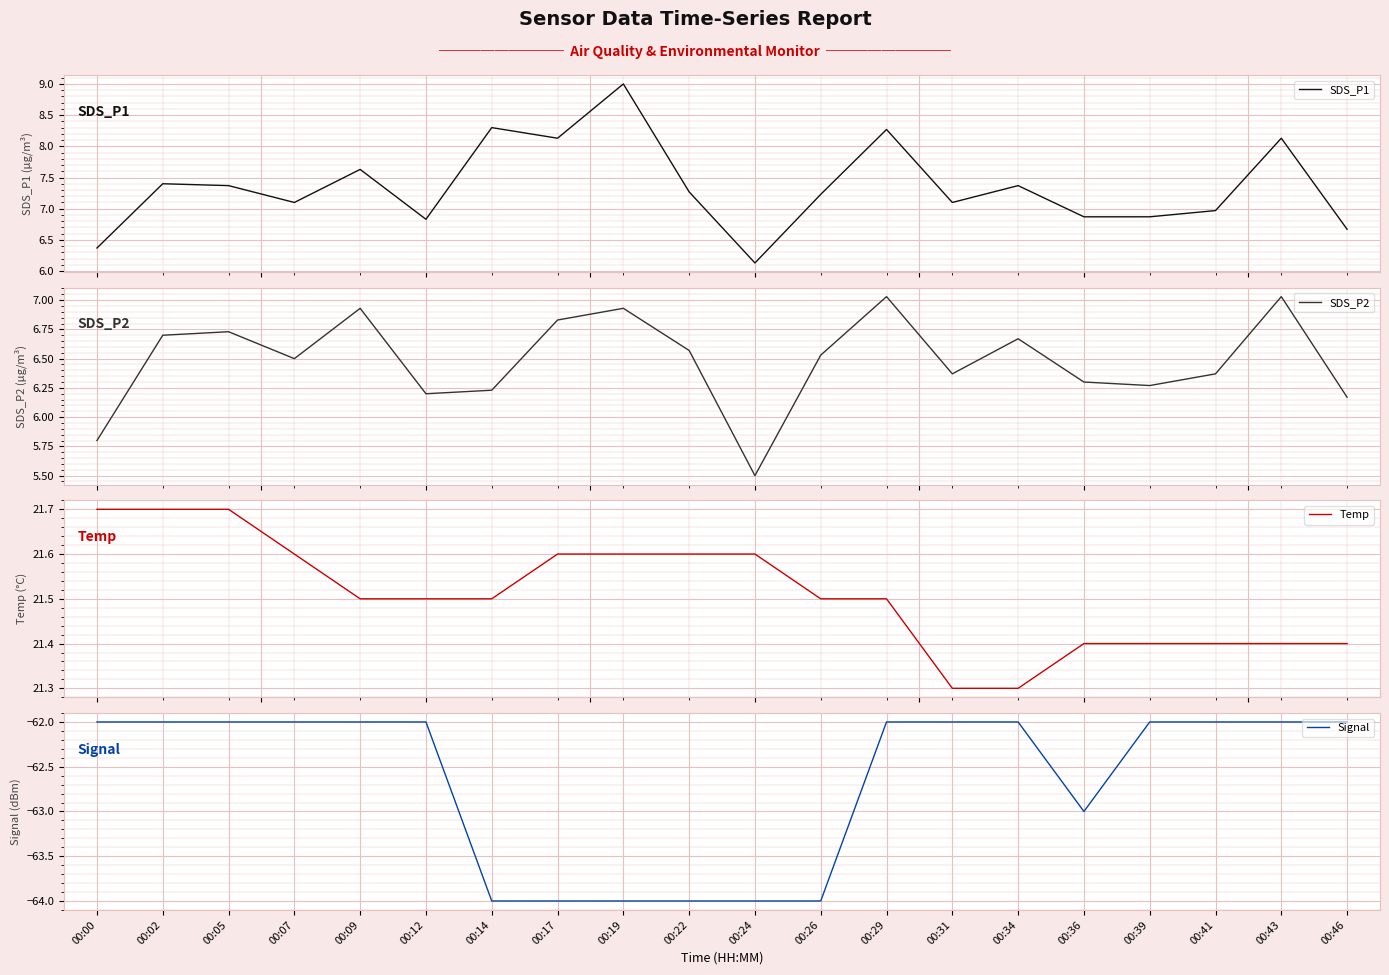

True or false: Signal has more than 0 interior local peaks.

False